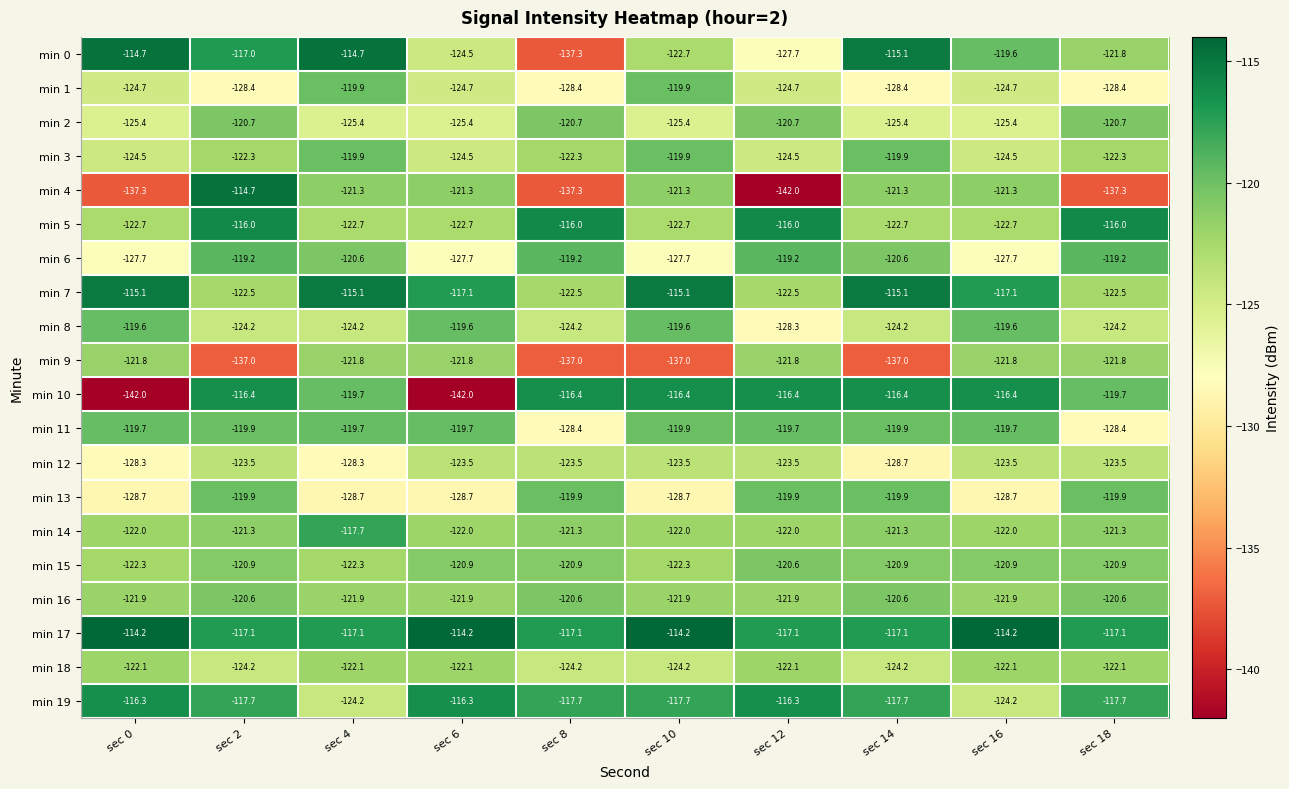

Is it true that min 3 equals -119.9 at sec 14?

True